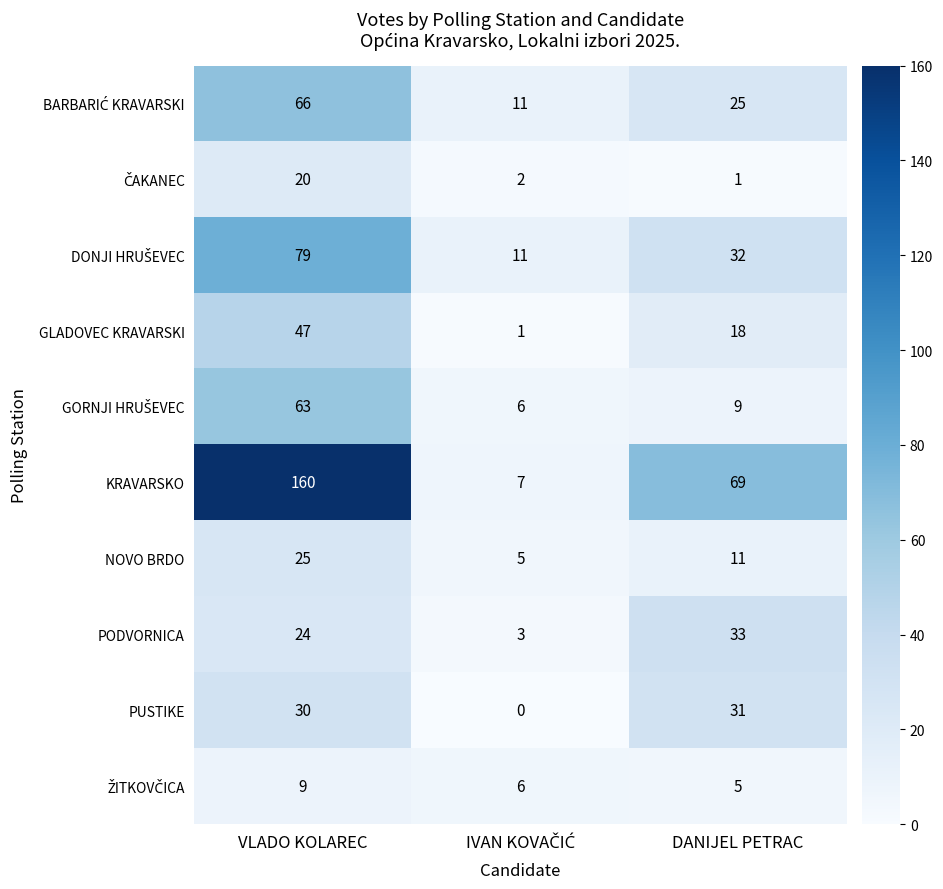

What is the approximate value of PODVORNICA at DANIJEL PETRAC, to the nearest 5?

35